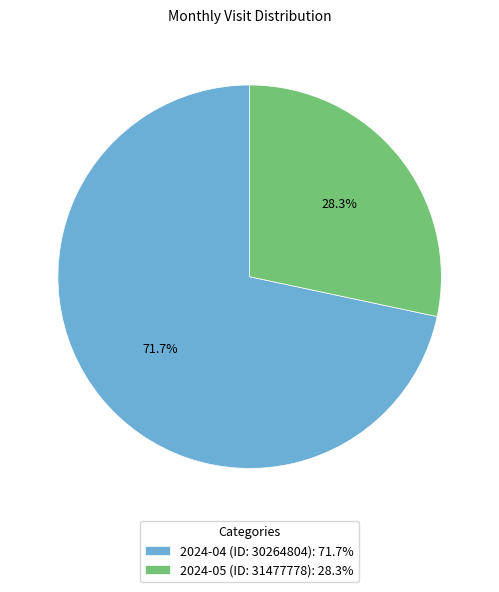

Count the number of slices in the pie.

2